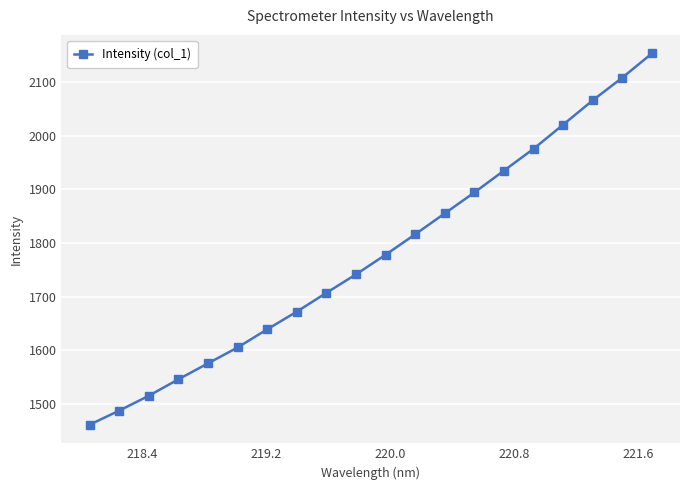

Reading left to right, extract all data points from this chart.

1460.7	1487.0	1514.7	1545.5	1575.2	1604.9	1638.8	1671.8	1706.8	1741.3	1777.9	1816.1	1855.1	1894.1	1934.9	1975.5	2020.6	2066.0	2108.3	2153.5